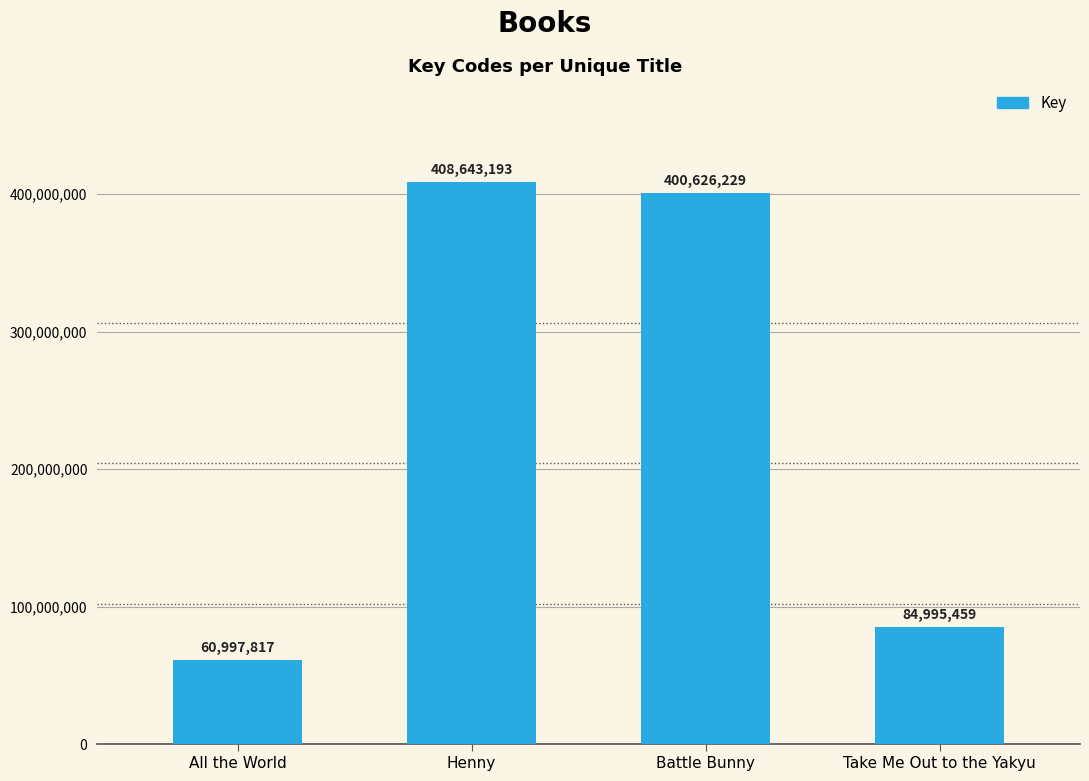

Which label corresponds to the smallest value in the chart?

All the World